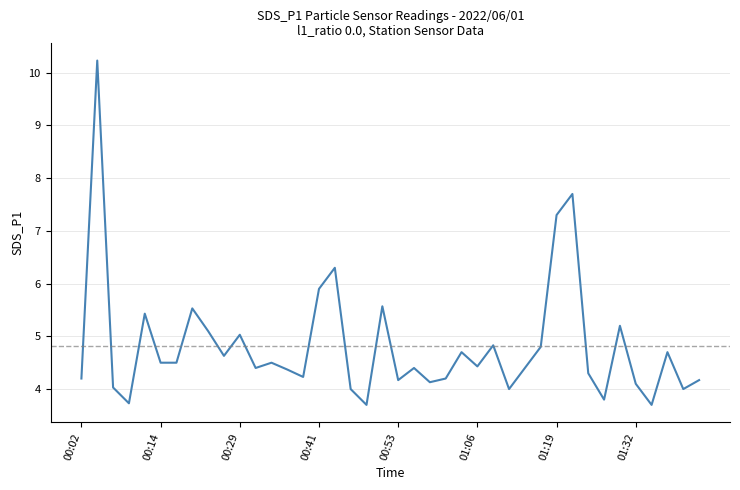

What is the minimum value shown in the chart?

3.7